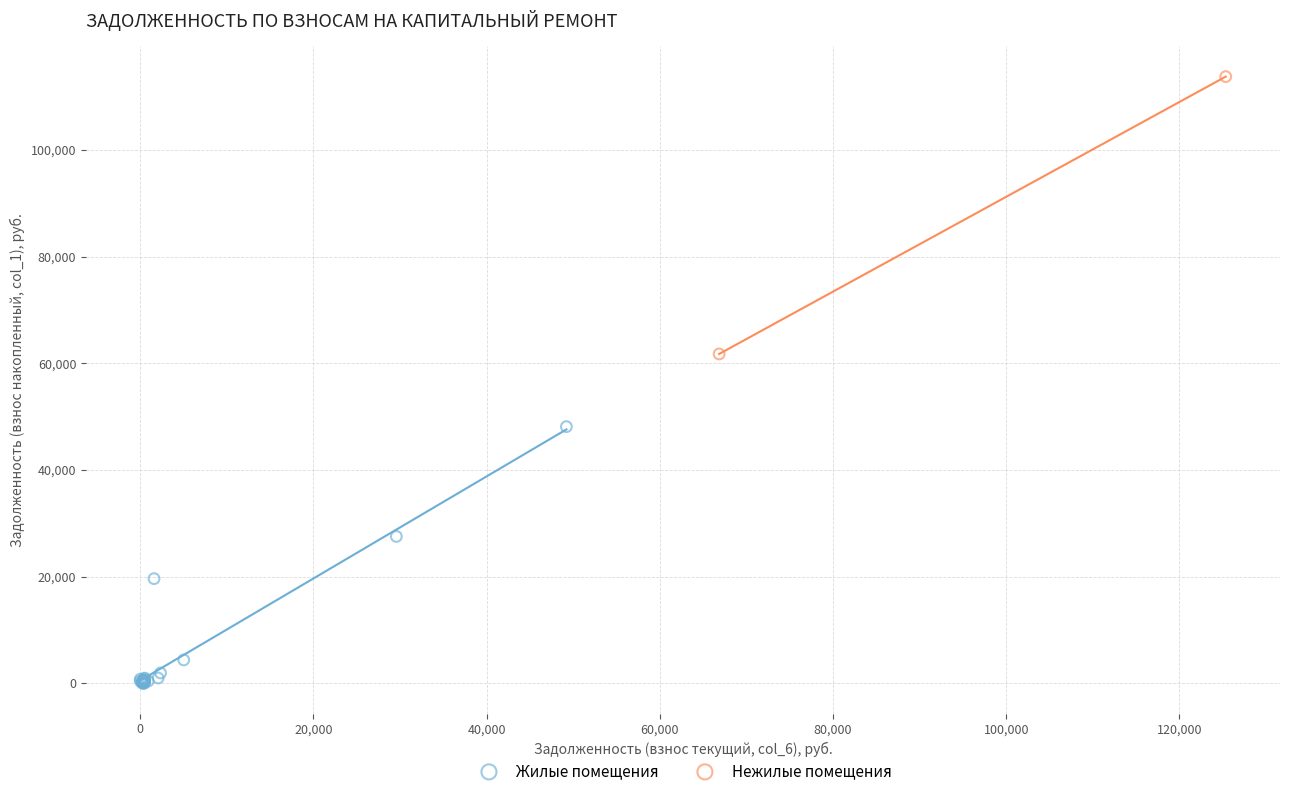

What are all the series names shown in the legend?

Жилые помещения, Нежилые помещения